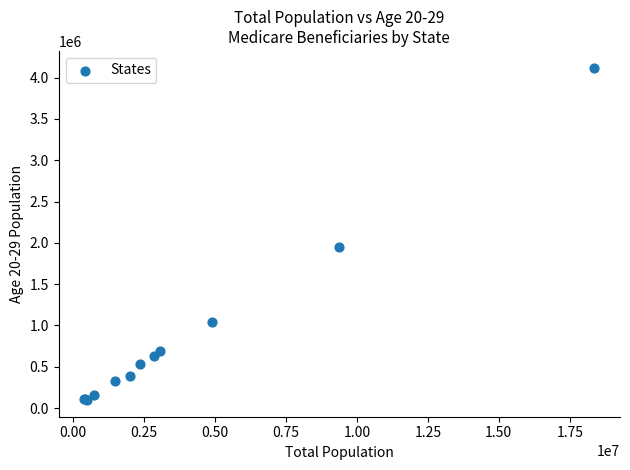

What Y value in the scatter plot is closest to 2109564?

1953457